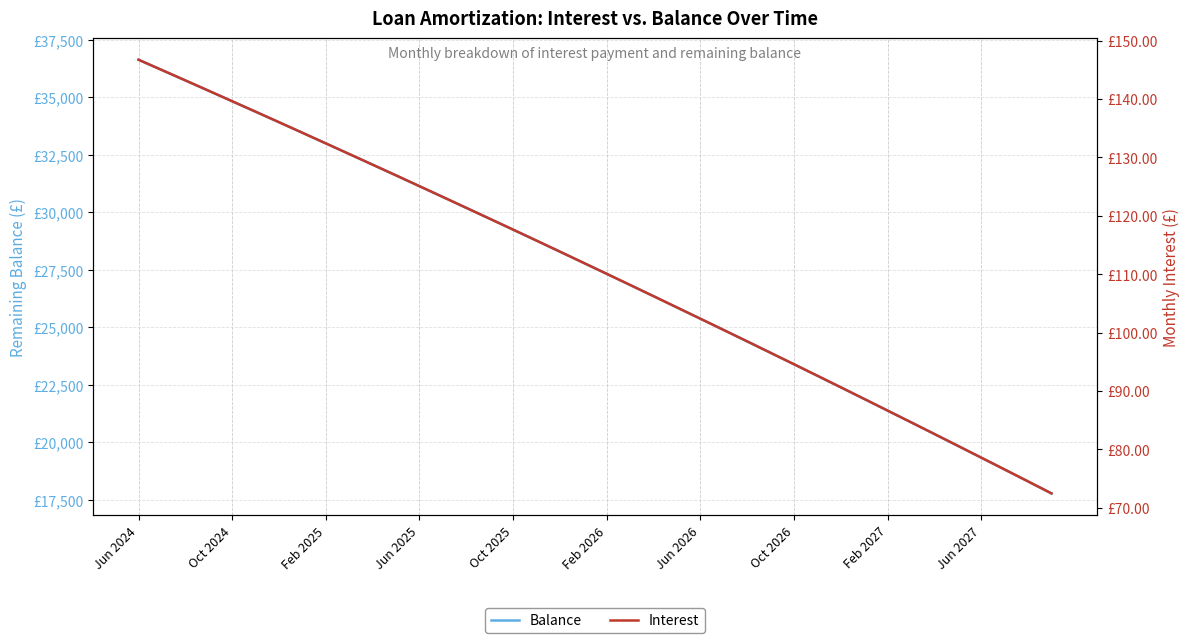

Is it true that Balance equals 18305.0 at 38?

True